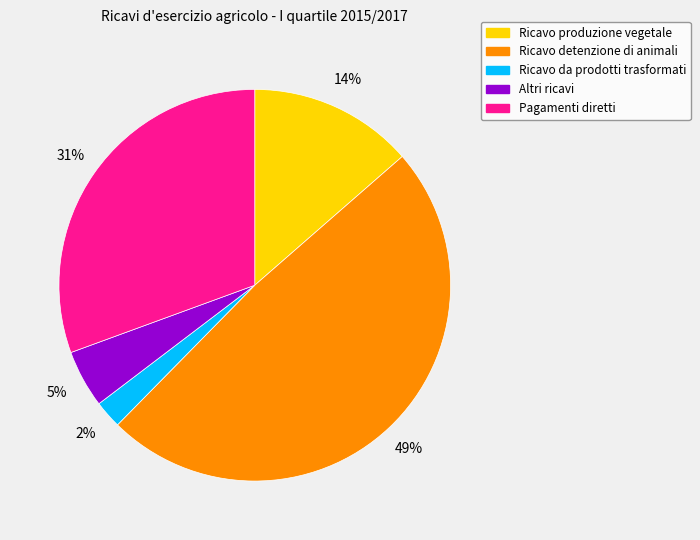

What is the largest slice in the pie chart?

Ricavo detenzione di animali